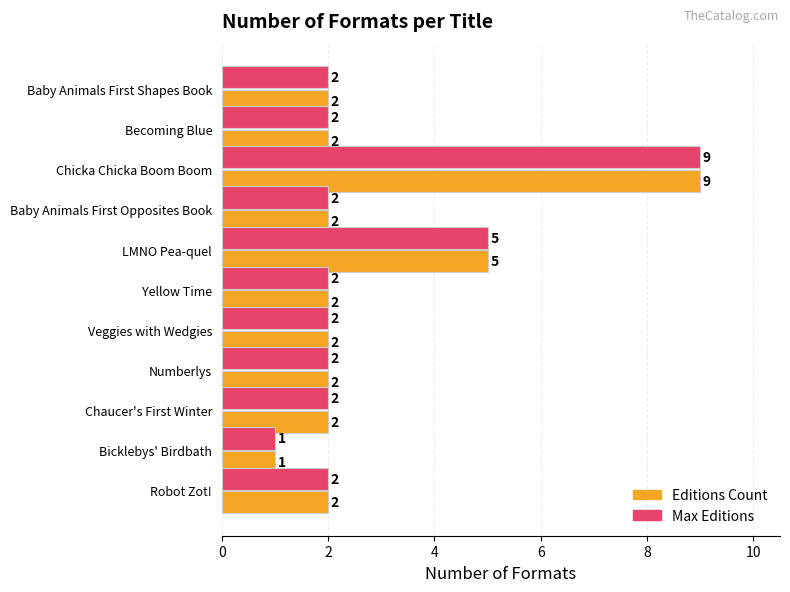

How many series are shown in this chart?

2